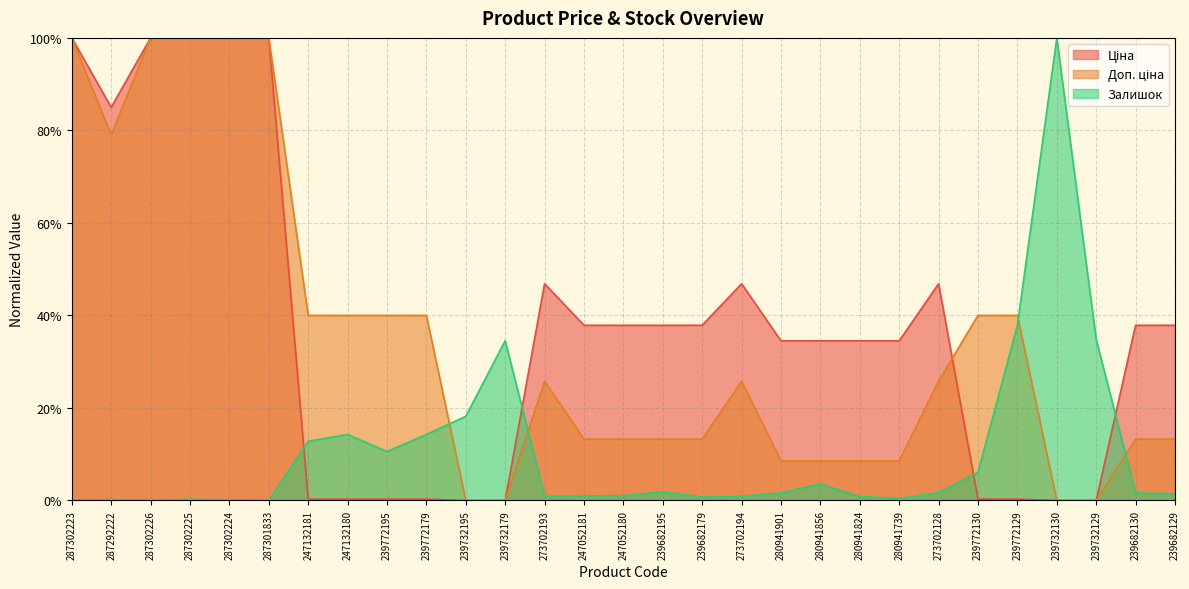

What are all the series names shown in the legend?

Ціна, Доп. ціна, Залишок